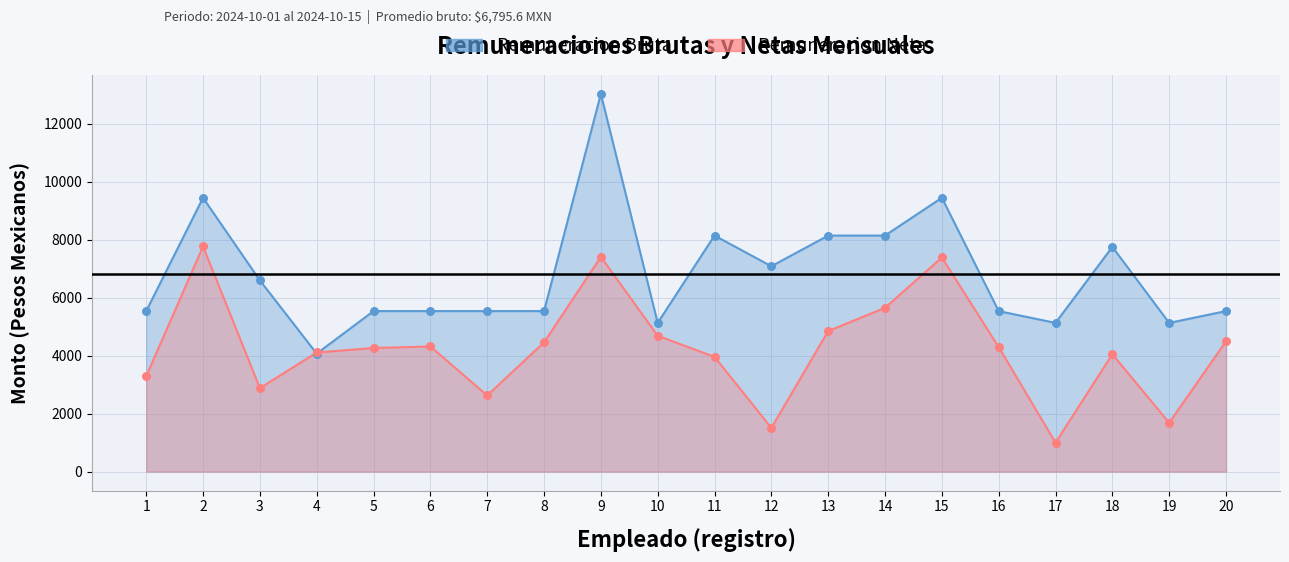

At how many categories does at least one series exceed 9537?

1